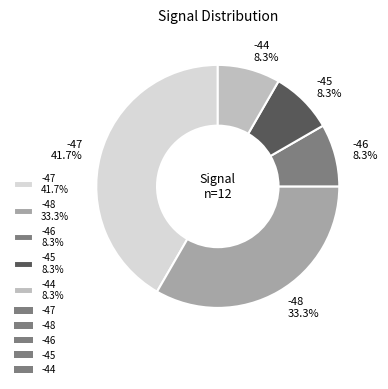

How many slices are in this pie chart?

5